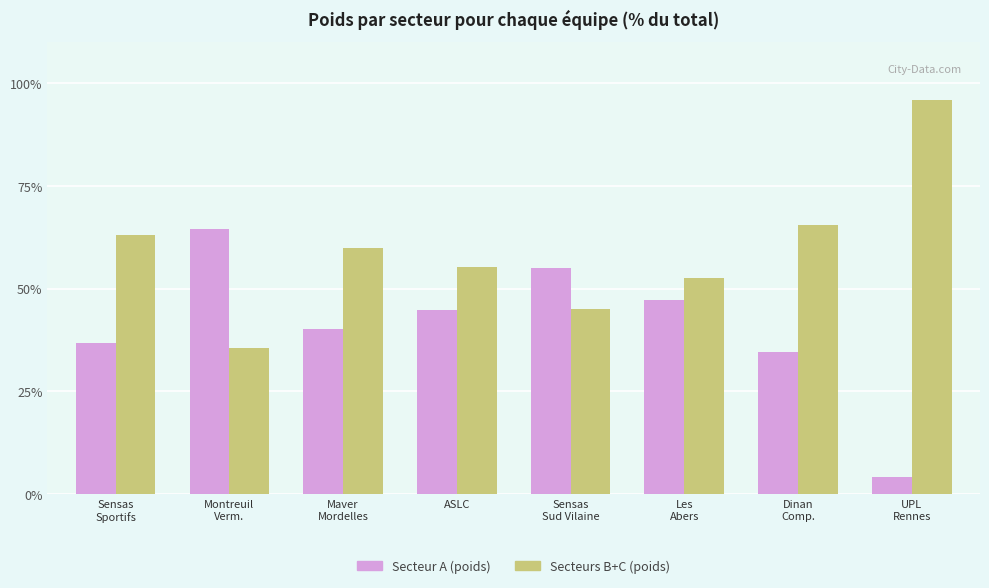

What is the average value of the Secteur A (poids) series?

40.9